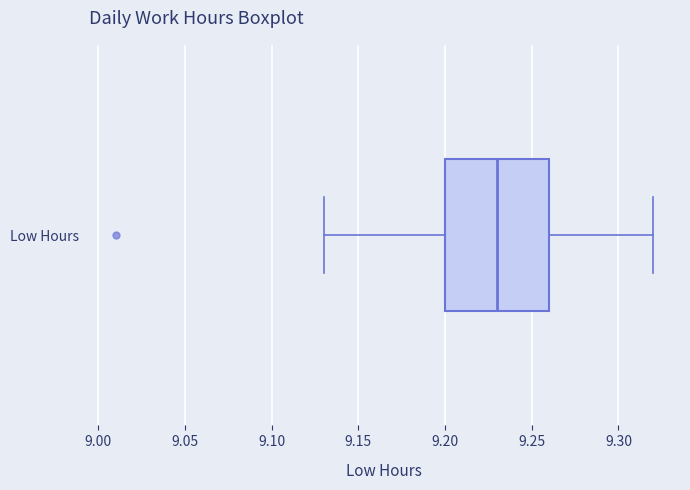

Where is the left edge of the box for Low Hours on the x-axis? The values are not printed on the chart, so give them approximately, as read against the axis.

9.20